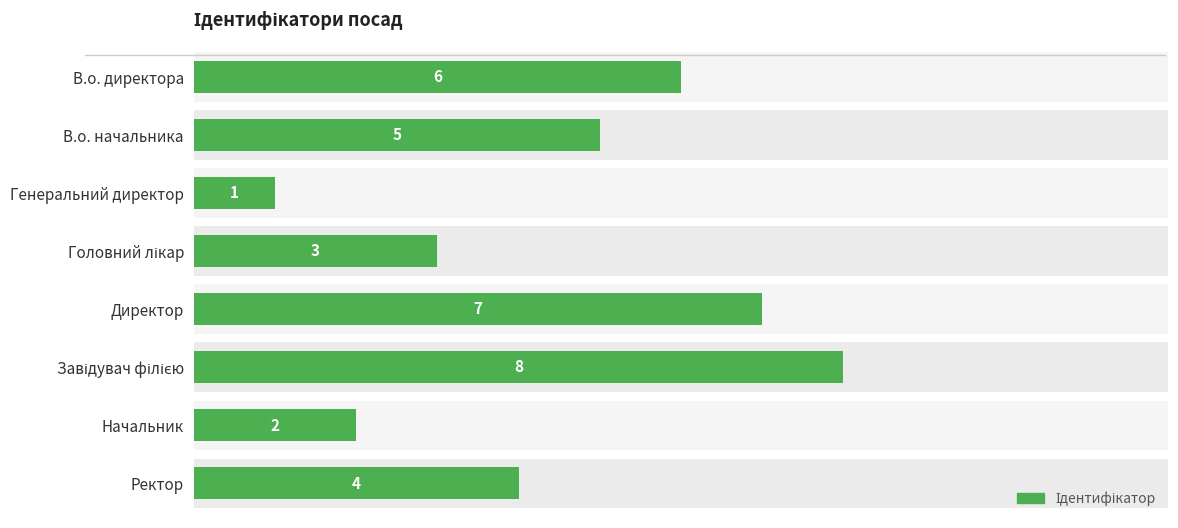

What is the smallest value displayed?

1